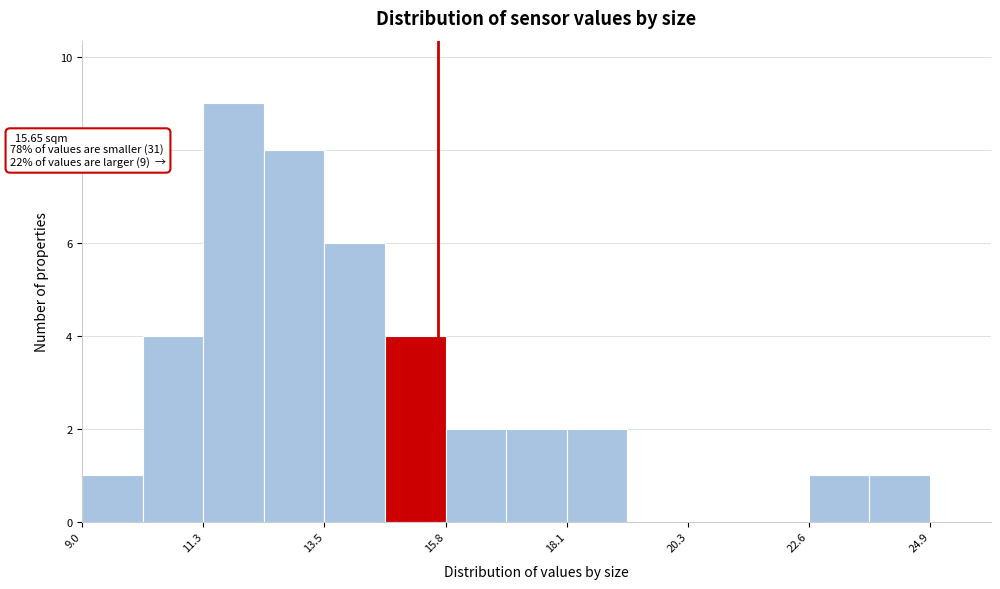

Around what value on the x-axis is the tallest bar? Give the approximate position of its centre, as read against the axis.

12.0